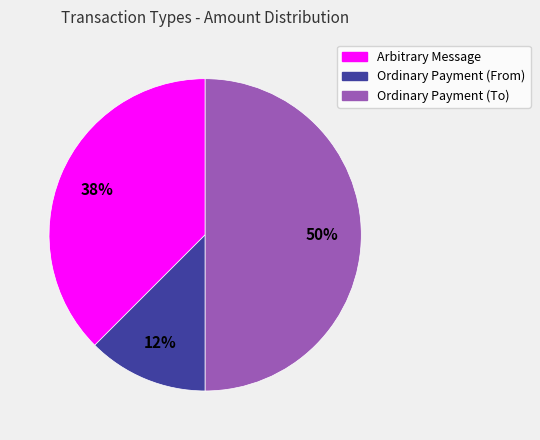

Rank the categories by value from lowest to highest.

Ordinary Payment (From), Arbitrary Message, Ordinary Payment (To)